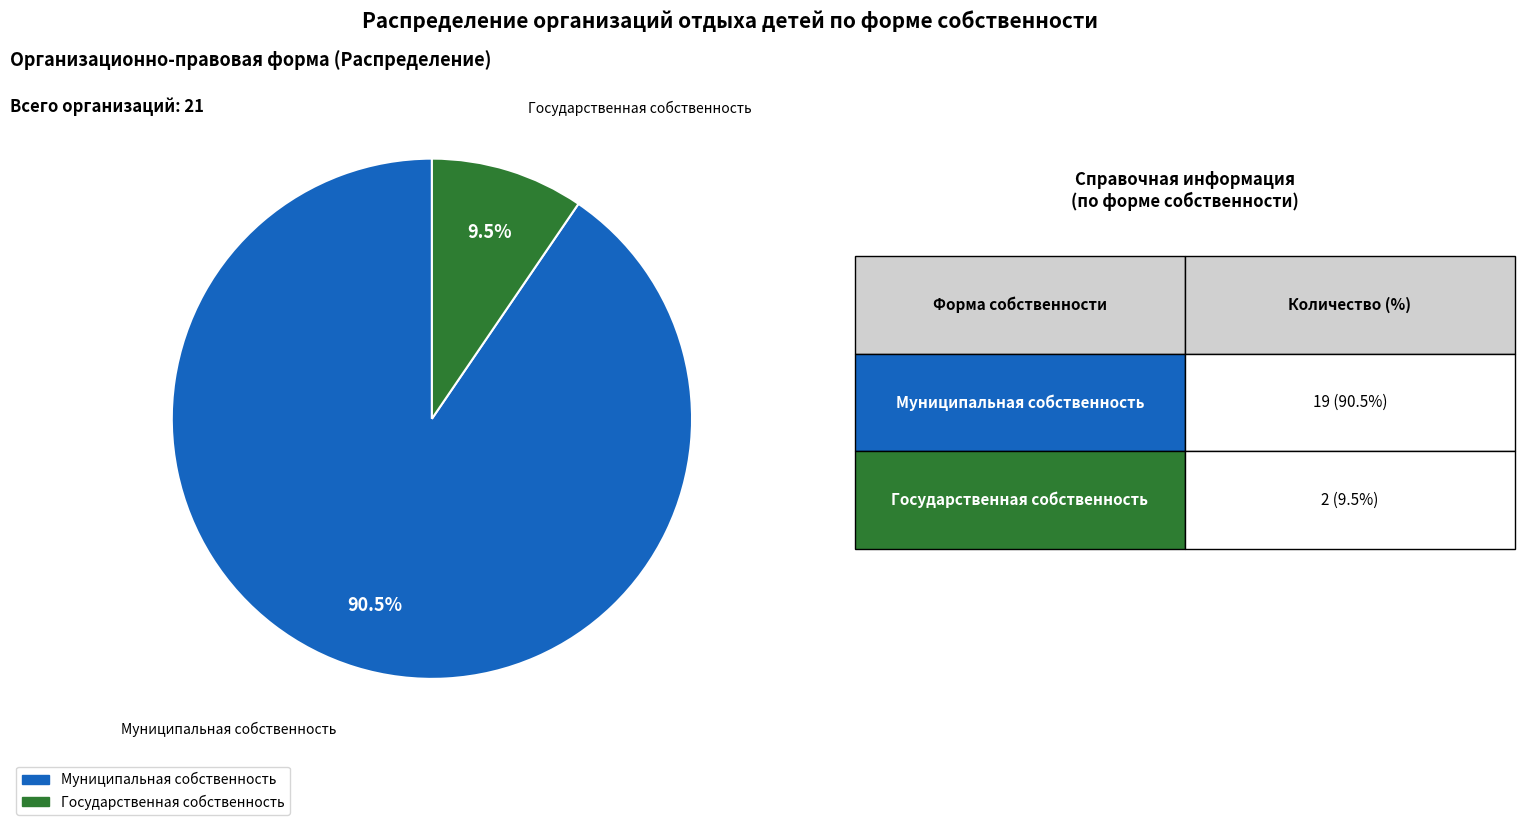

Which slice is the largest?

Муниципальная собственность